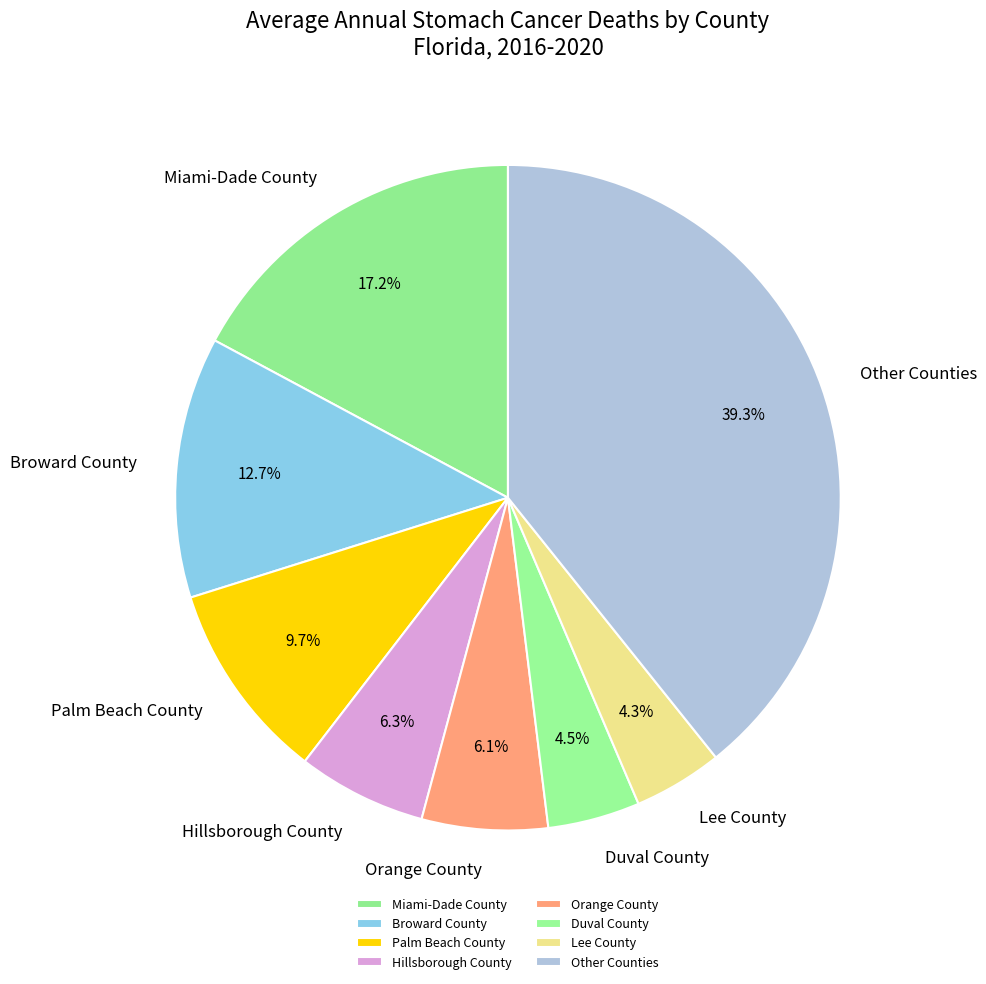

Combined, do Hillsborough County and Lee County account for over 50%?

No